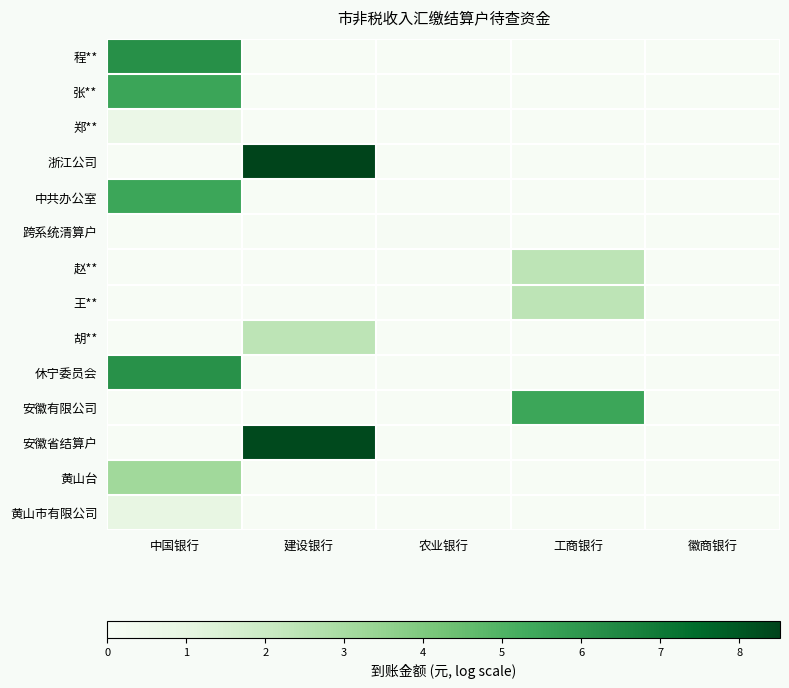

Count the number of data series in this chart.

14